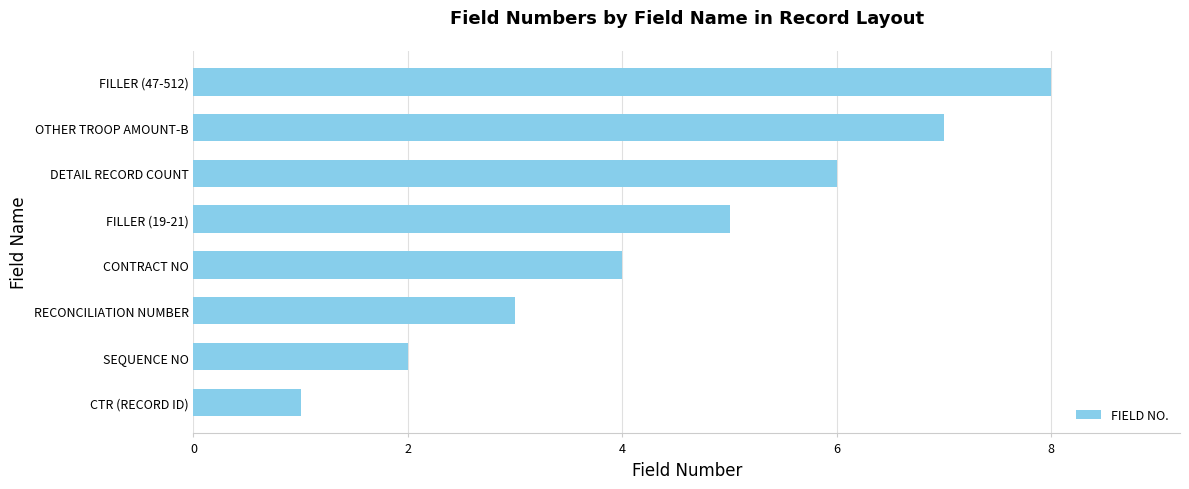

Read the value at RECONCILIATION NUMBER.

3